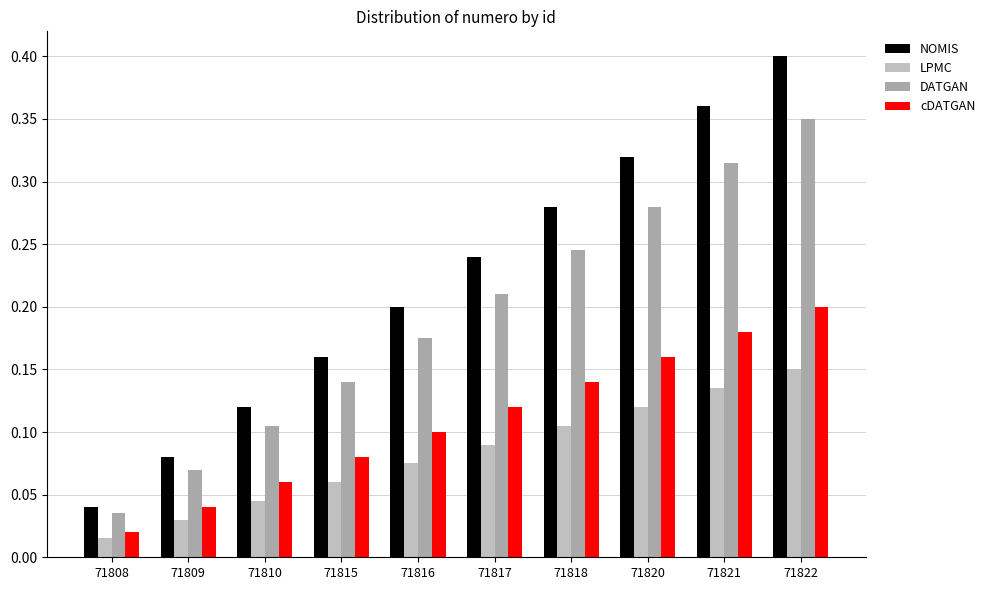

Rank the categories by NOMIS value from highest to lowest.

71822, 71821, 71820, 71818, 71817, 71816, 71815, 71810, 71809, 71808